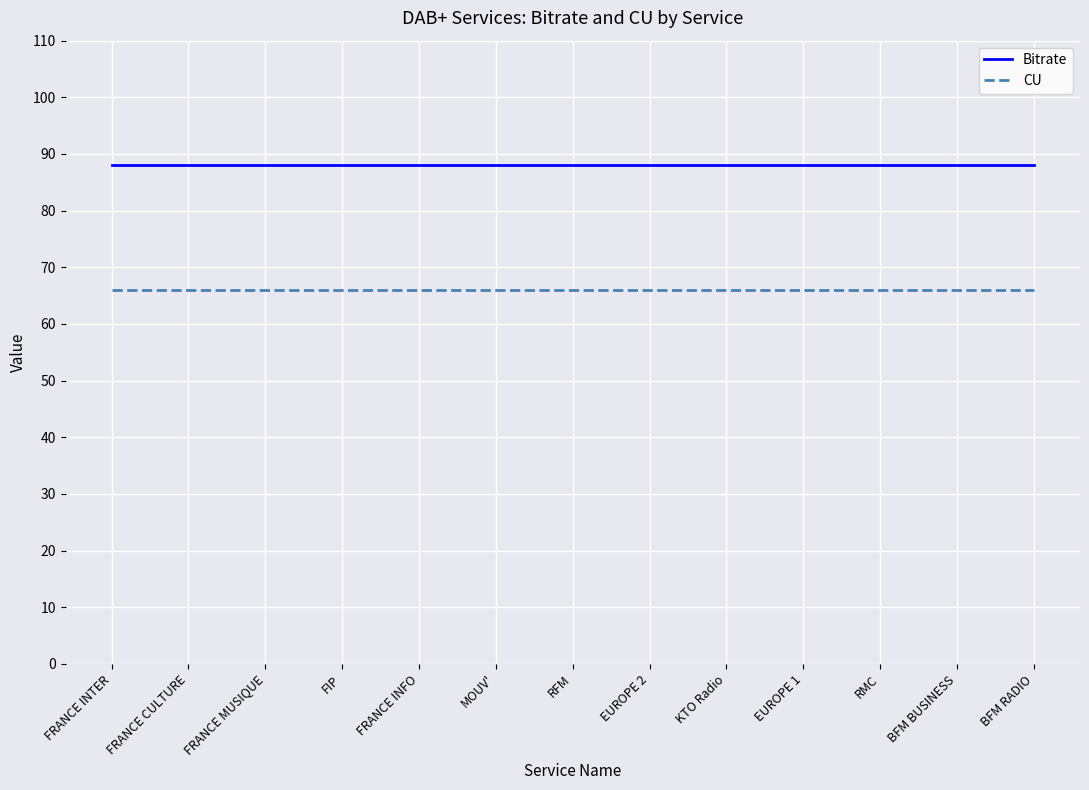

At RFM, list the series in order from smallest to largest.

CU, Bitrate